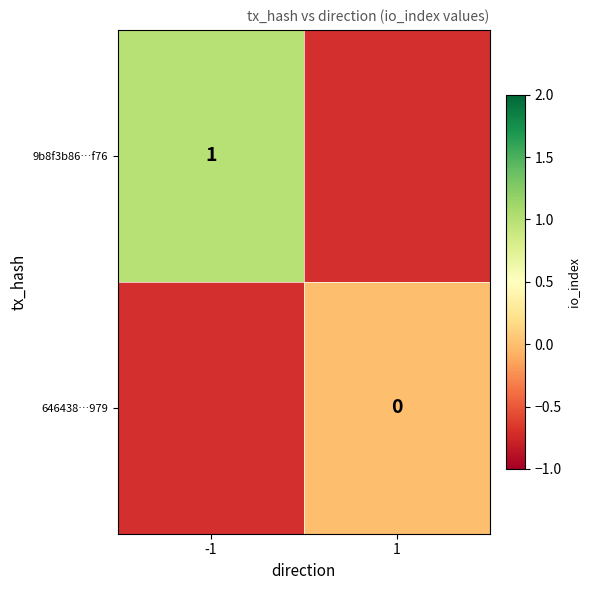

The 9b8f3b86…f76 series shows 1 at -1. True or false?

True